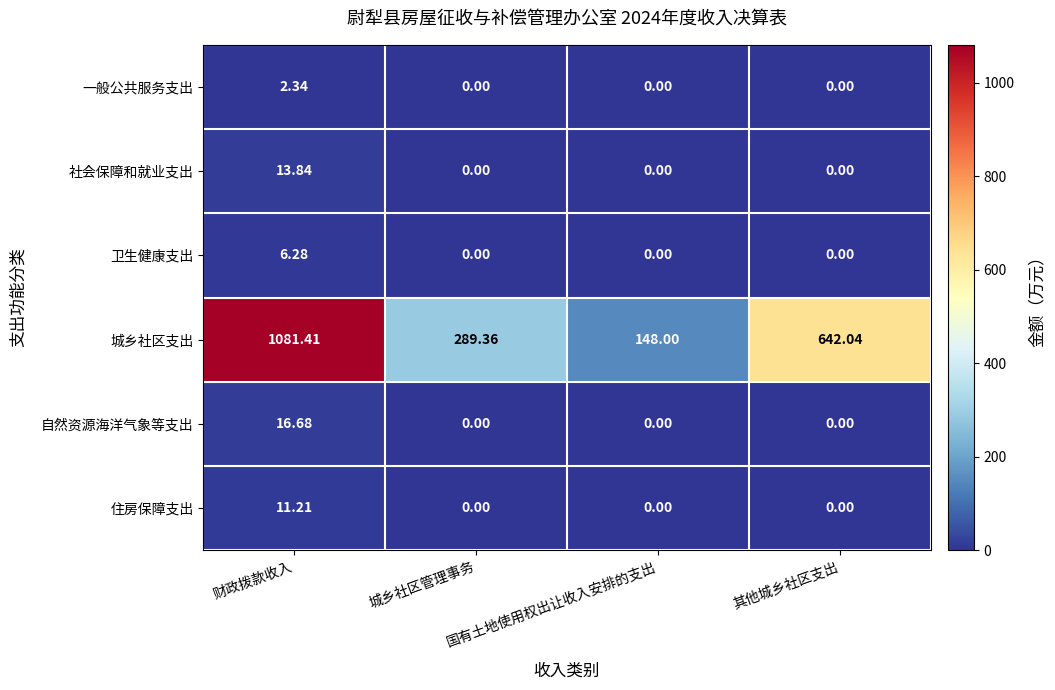

Which category has the highest value in the 社会保障和就业支出 series?

财政拨款收入